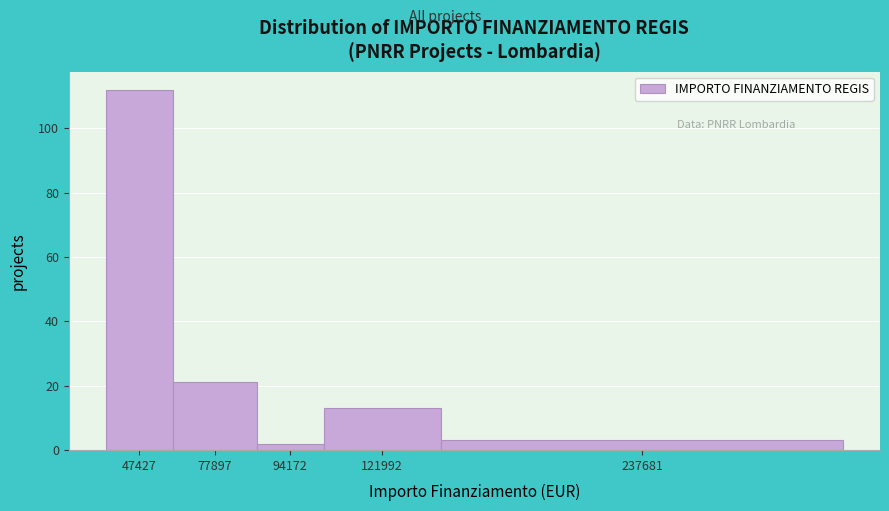

Reading left to right, what are all the values shown in this chart?

112	21	2	13	3